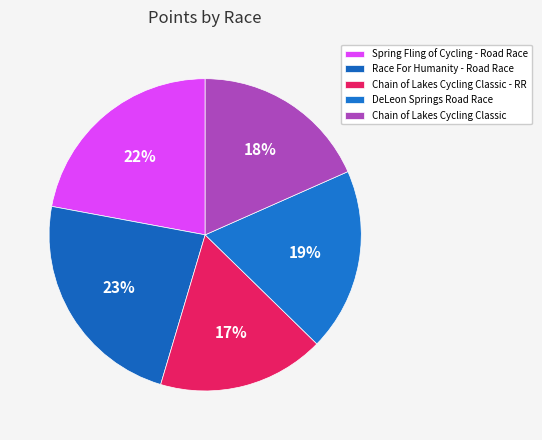

Approximately how many times larger is the value at Spring Fling of Cycling - Road Race compared to Chain of Lakes Cycling Classic - RR?

1.3